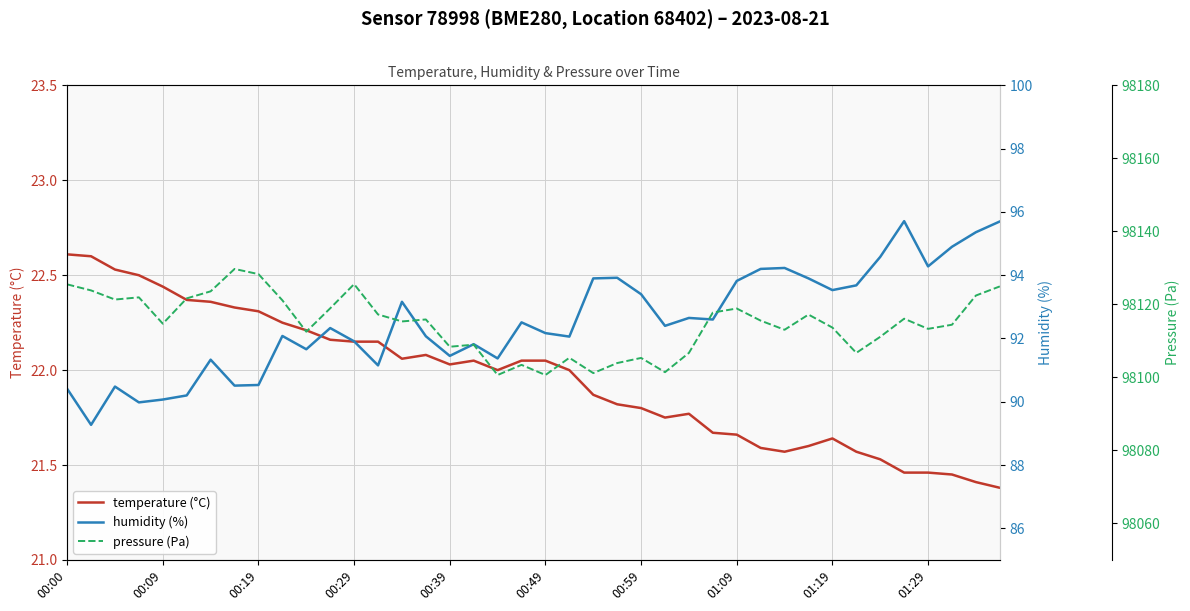

Which series has the widest spread of values?

pressure (Pa)